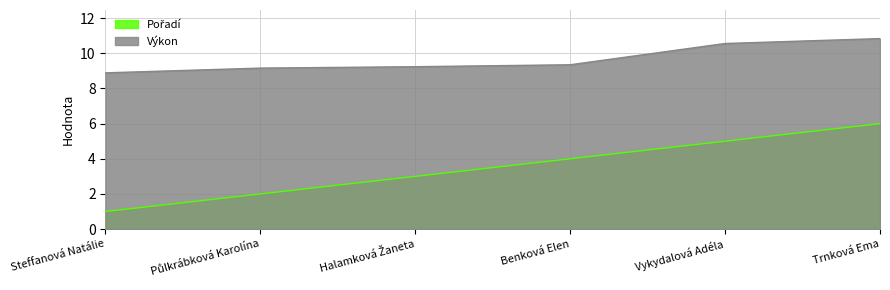

True or false: Pořadí has a value of 1.0 at Steffanová Natálie.

True